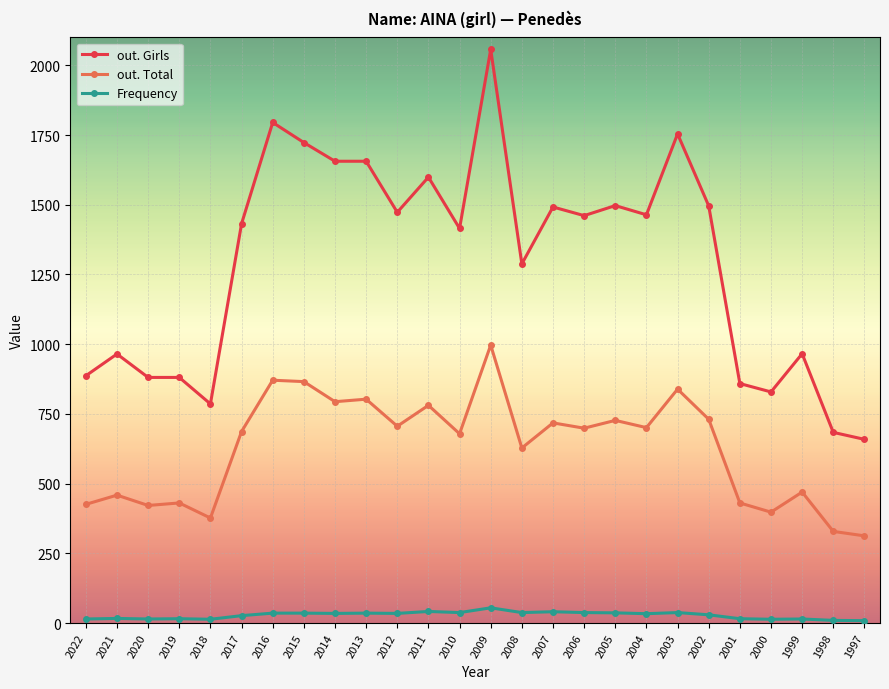

Is it true that out. Girls equals 774 at 2003?

False